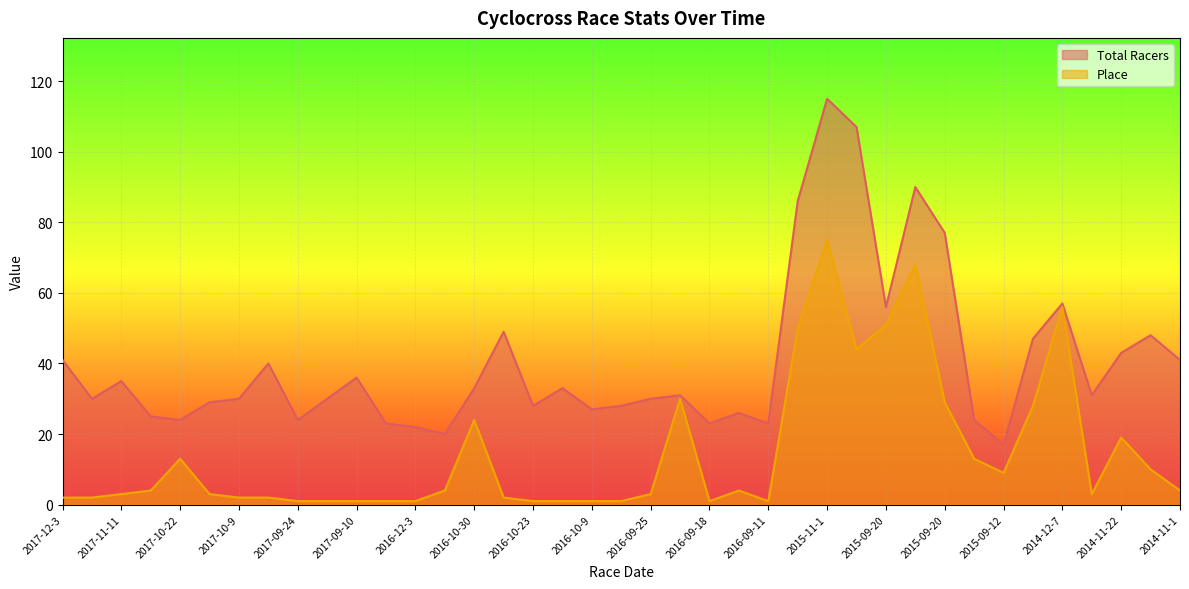

True or false: Place has a value of 1 at 2016-10-2.

True